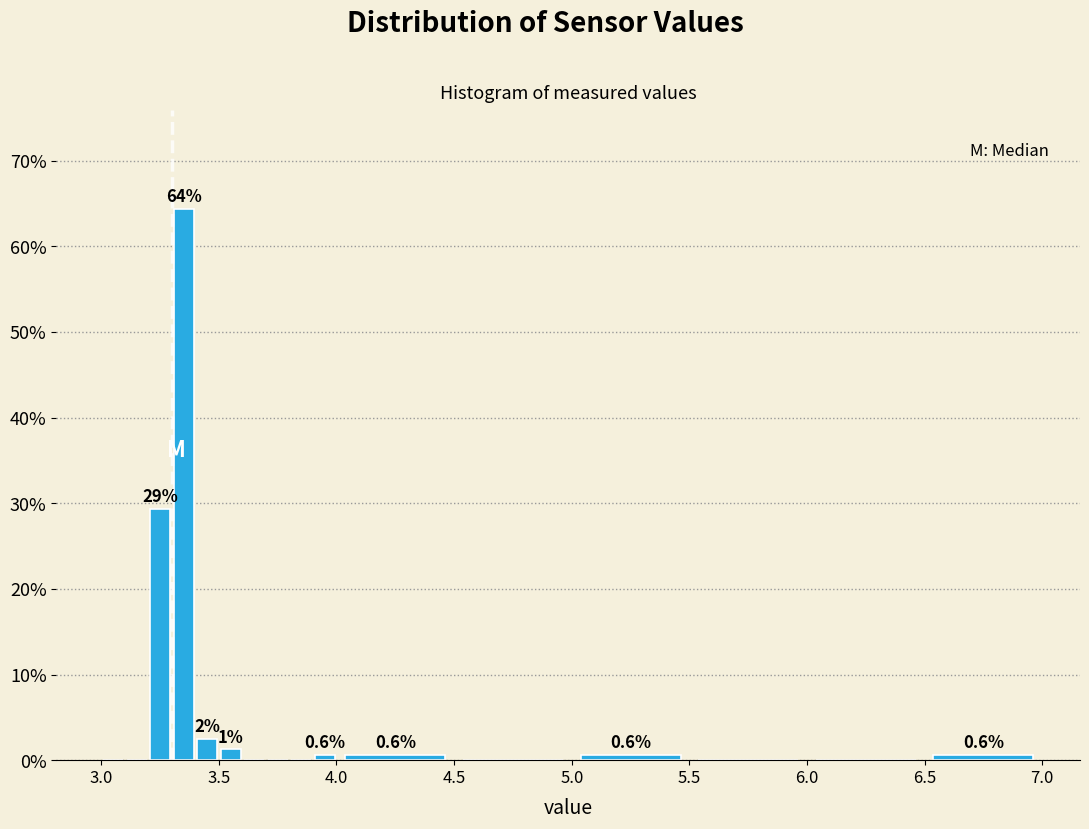

Around what value on the x-axis is the tallest bar? Give the approximate position of its centre, as read against the axis.

3.35